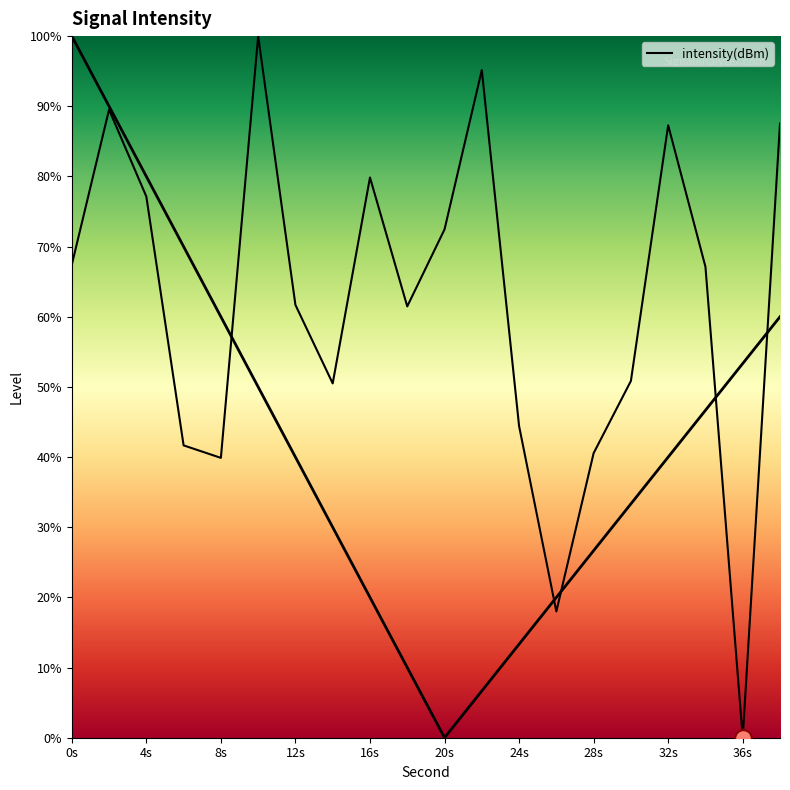

True or false: the data shows 61.5 at 18.

True